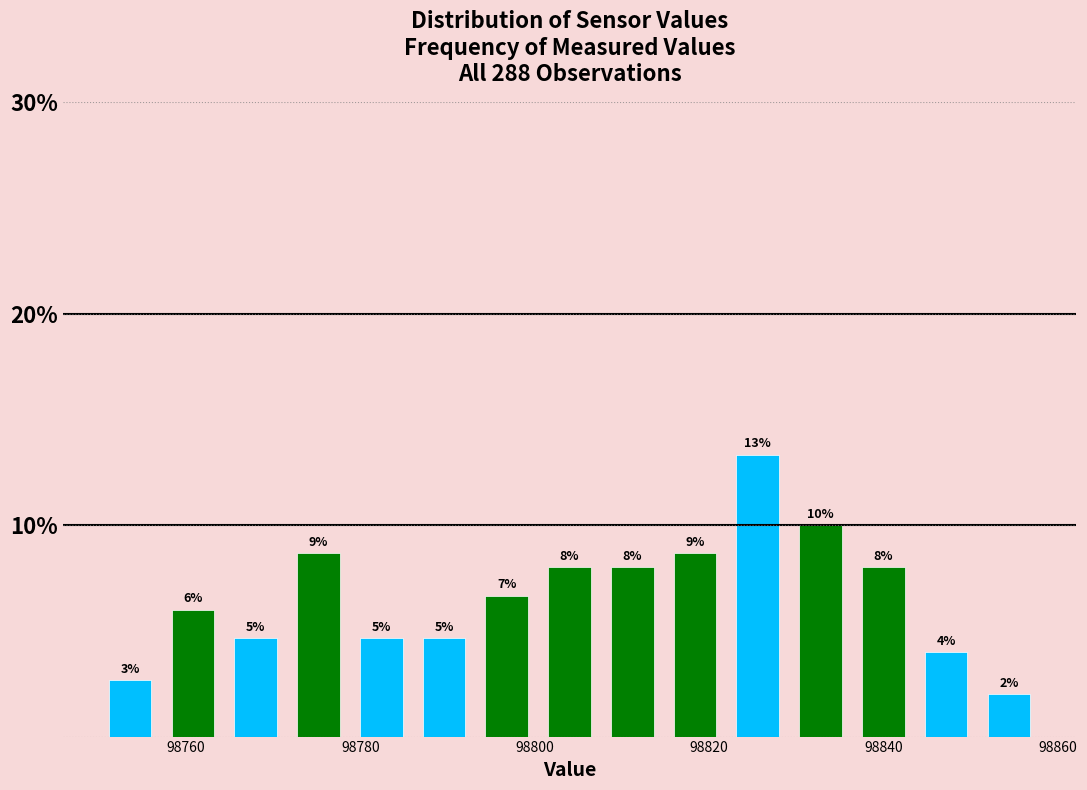

Around what value on the x-axis is the tallest bar? Give the approximate position of its centre, as read against the axis.

98826